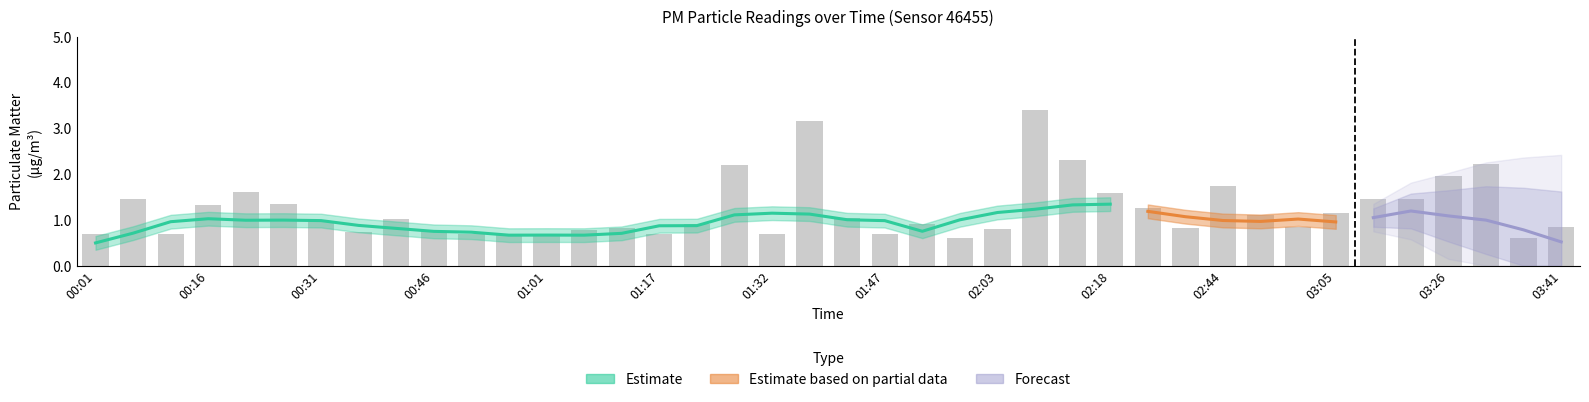

At which label is the value closest to 2?

03:26